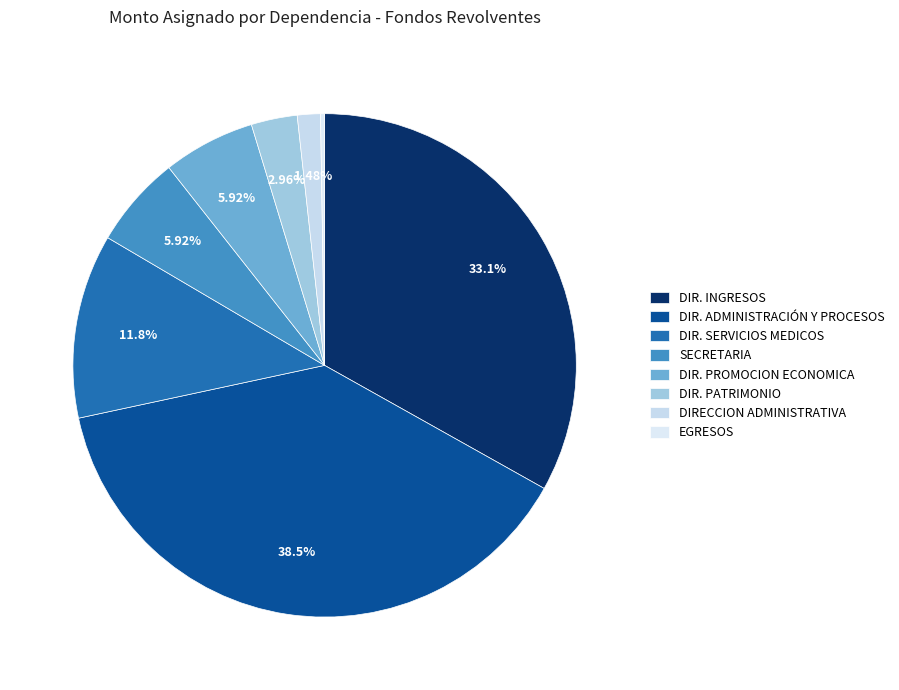

The EGRESOS slice represents 0% of the pie. True or false?

True